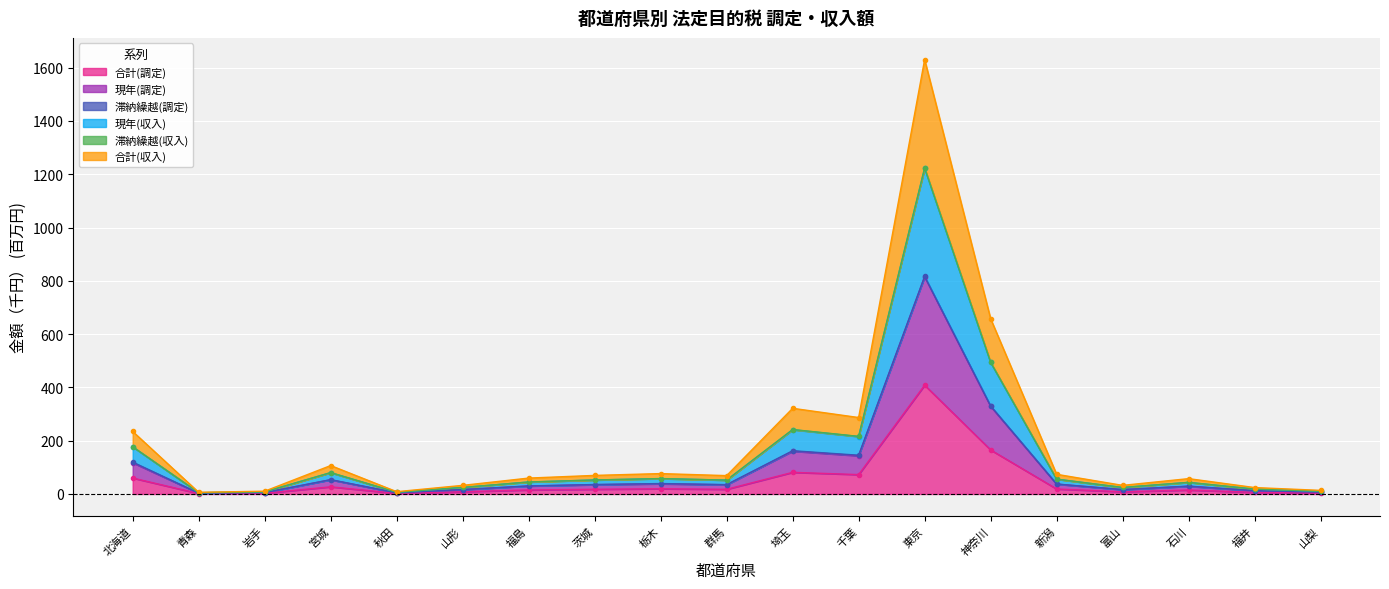

What is the value of the 合計(収入) point at the 17th from the left?

43.5